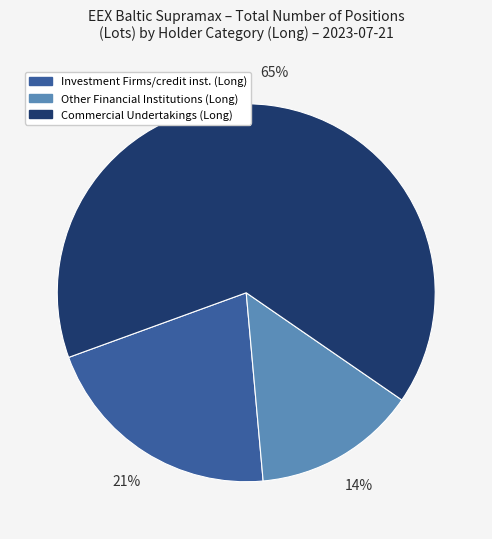

How many segments does this pie chart have?

3